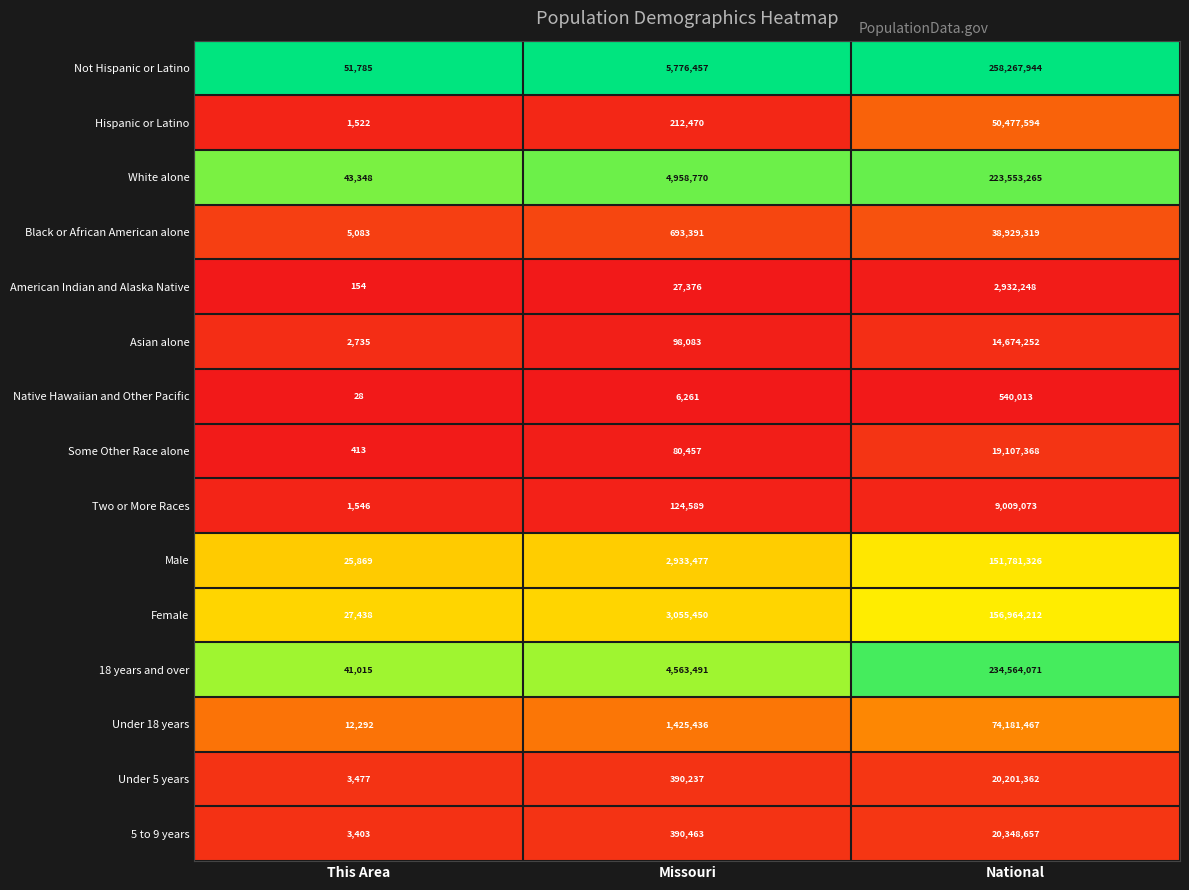

Between Missouri and National, which series saw the biggest shift?

Not Hispanic or Latino